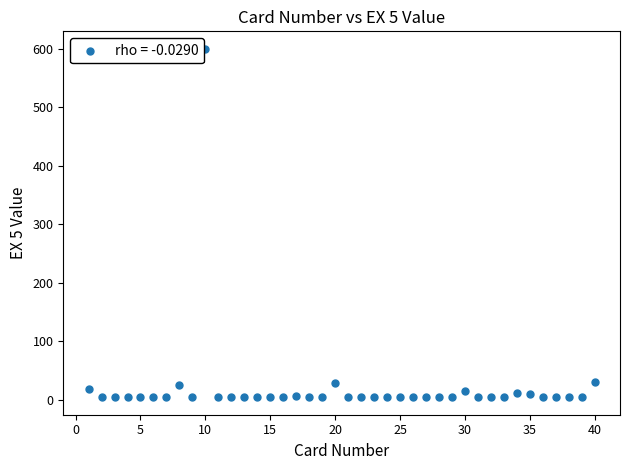

What is the range of Y values (max minus min)?

596